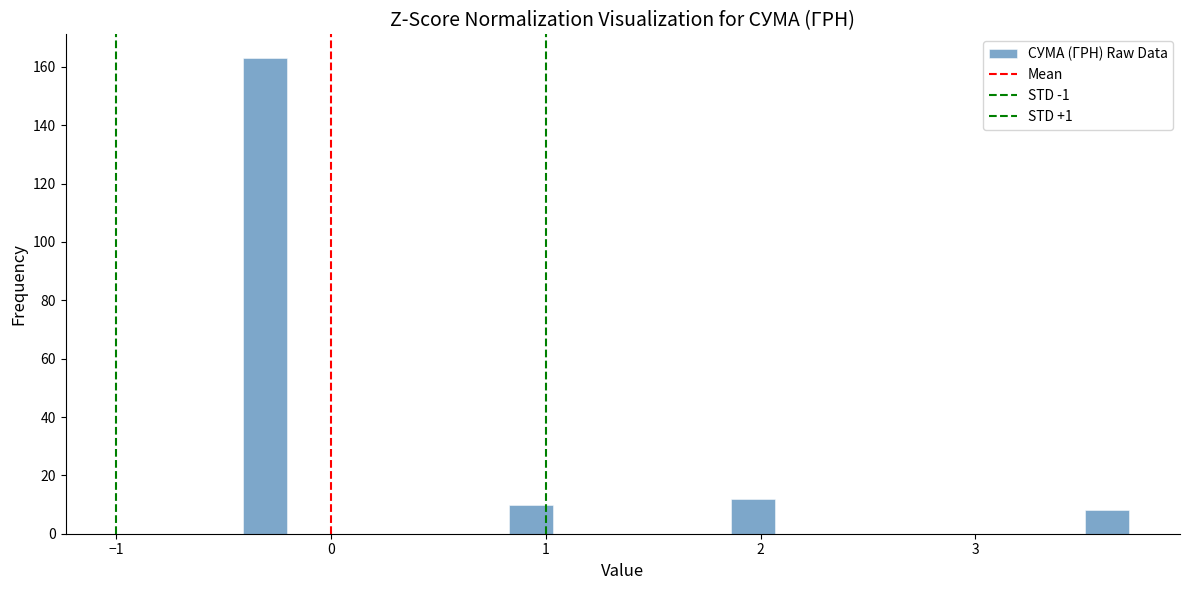

Around what value on the x-axis is the tallest bar? Give the approximate position of its centre, as read against the axis.

-0.3